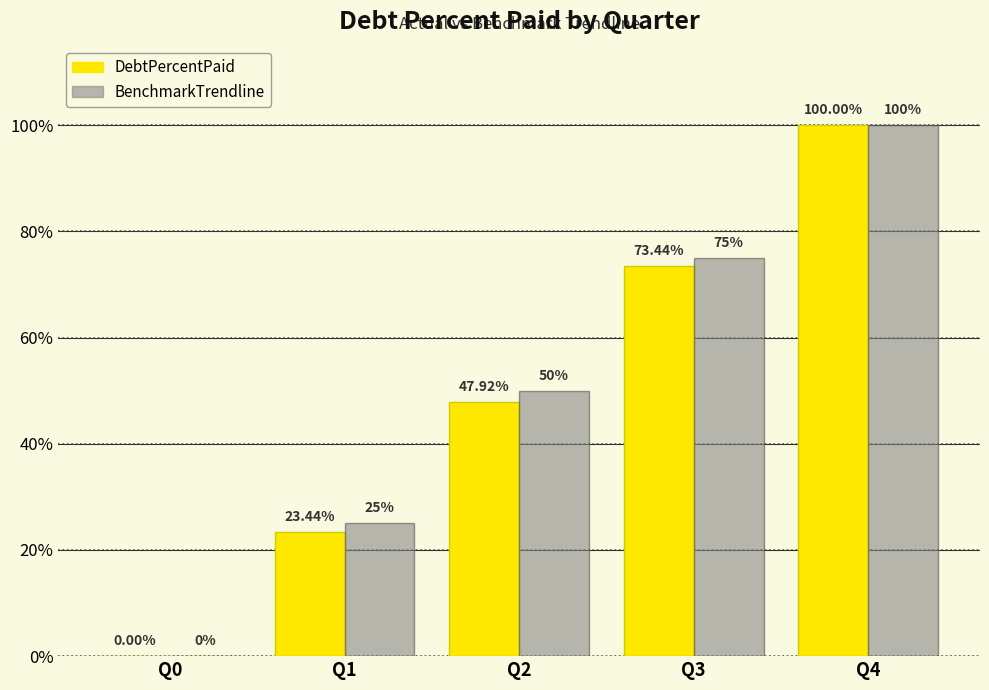

What is the highest value of the DebtPercentPaid series?

100.0